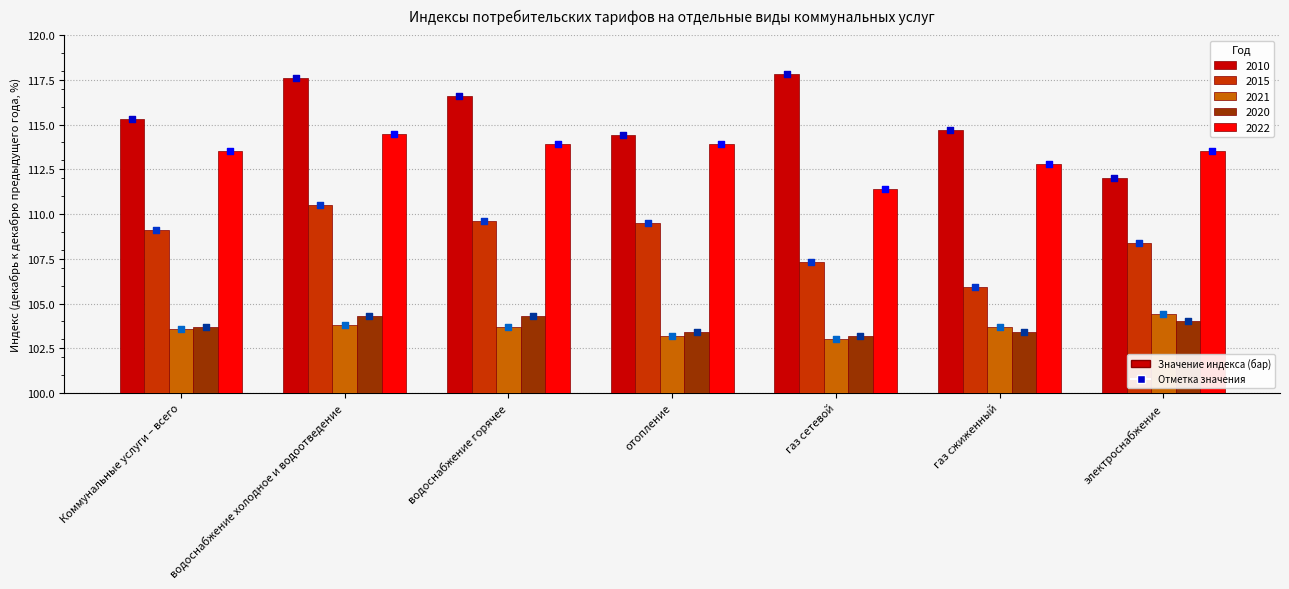

Which series has the largest total across all categories?

2010